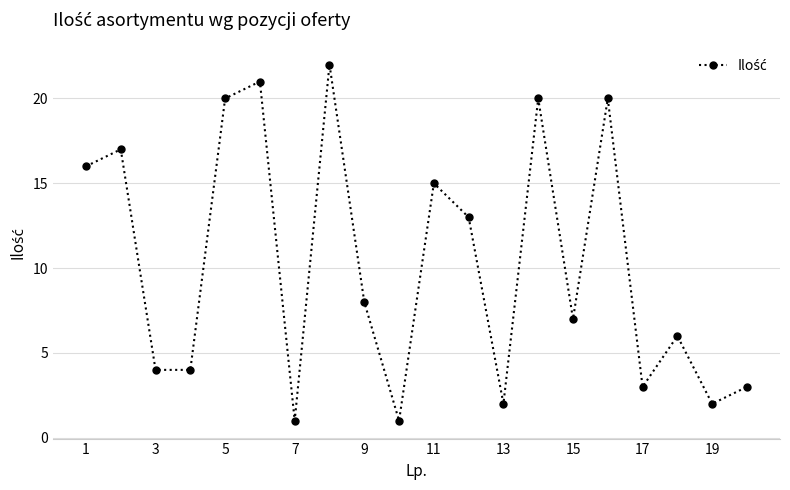

How many lines are shown in the chart?

1